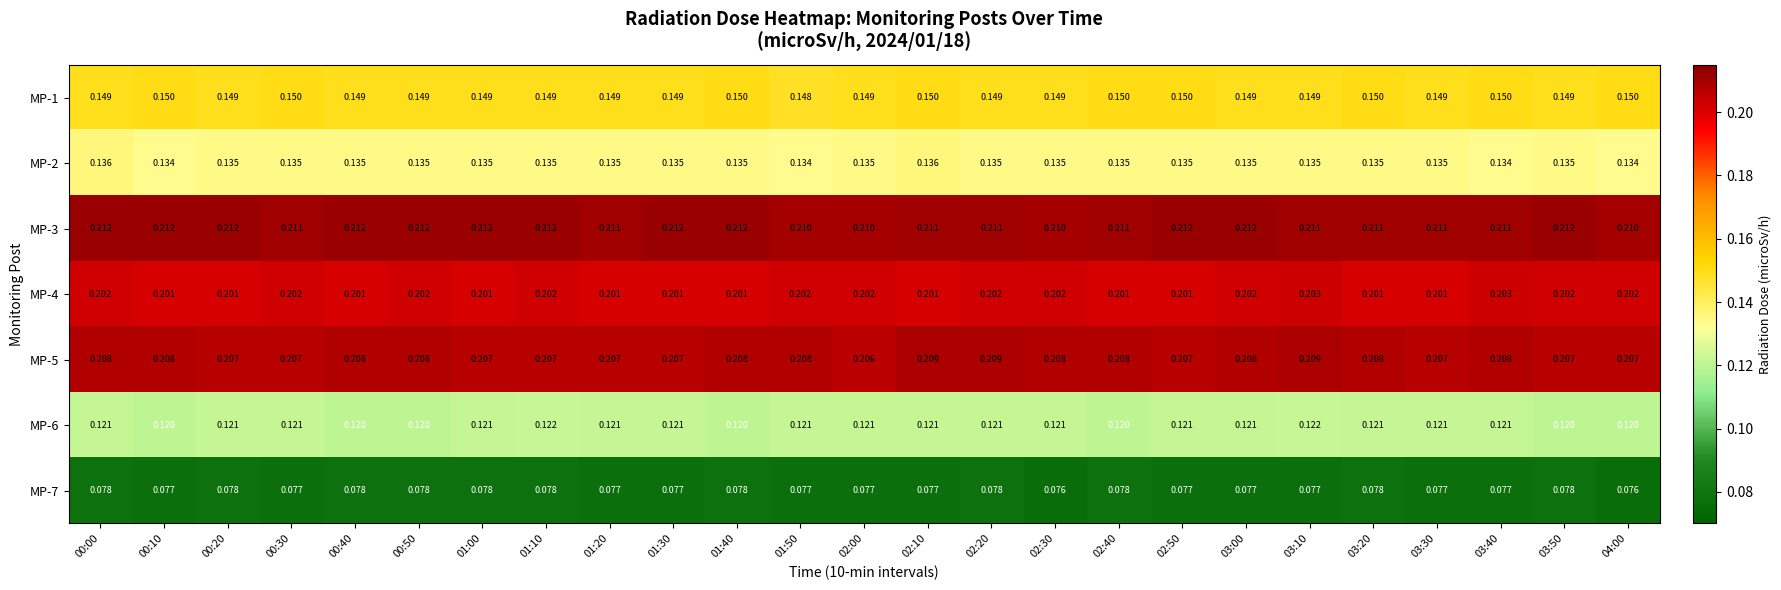

Is the value of MP-4 at 03:40 greater than the value of MP-3 at 00:40?

No